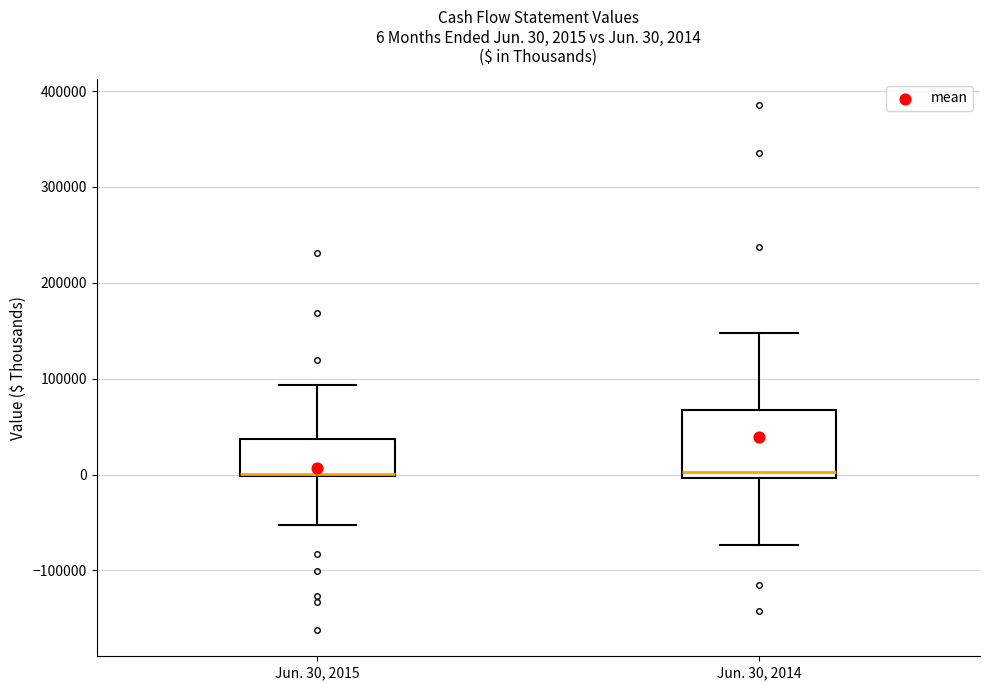

Comparing the boxes themselves (not the whiskers), which one is the tallest?

Jun. 30, 2014